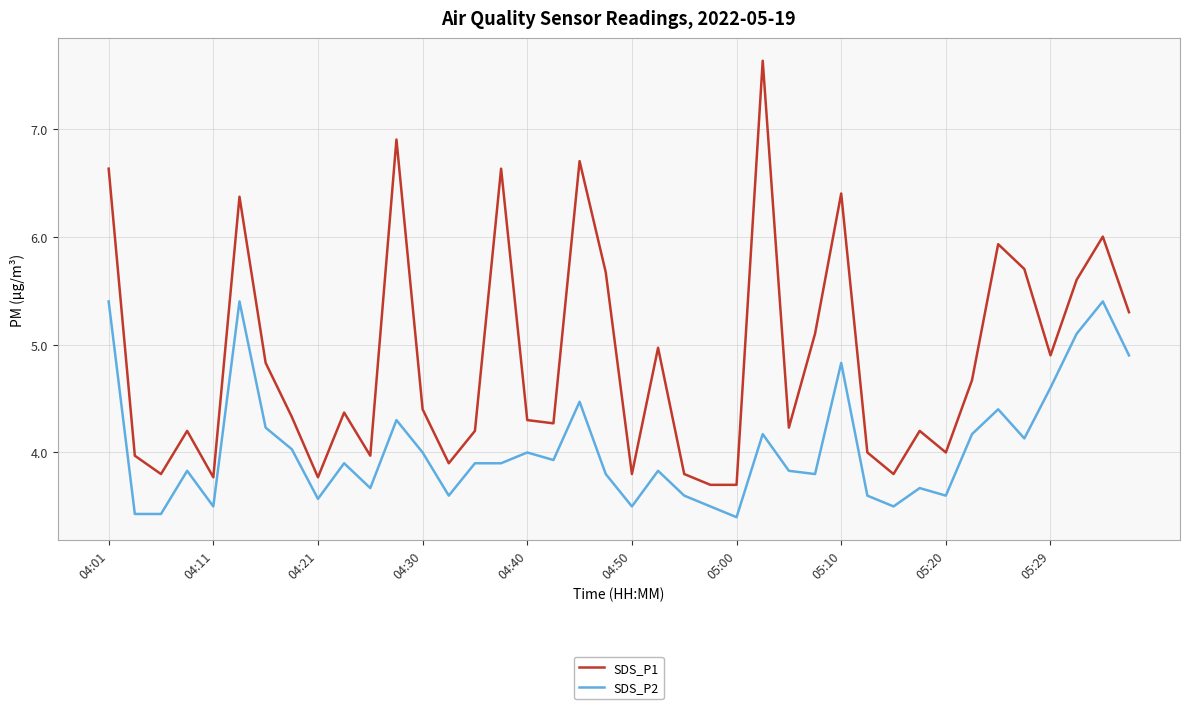

What is the difference between the maximum and minimum values in the SDS_P1 series?

3.9